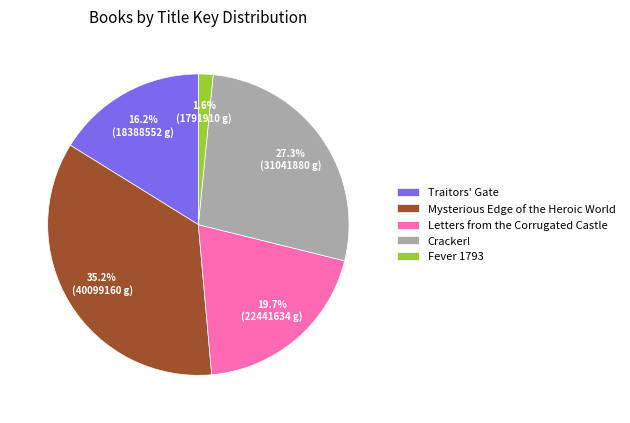

The Cracker! slice represents 27% of the pie. True or false?

True